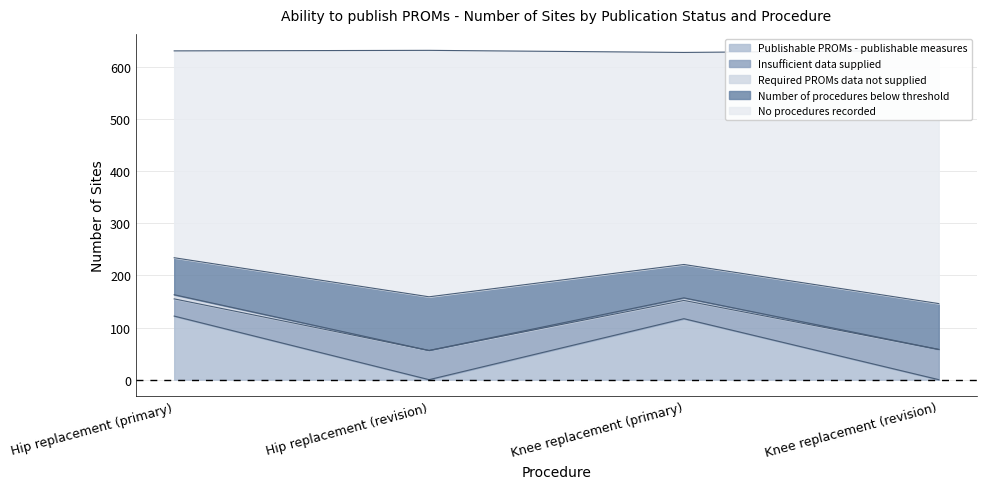

How many data points in Publishable PROMs - publishable measures are less than 117?

2